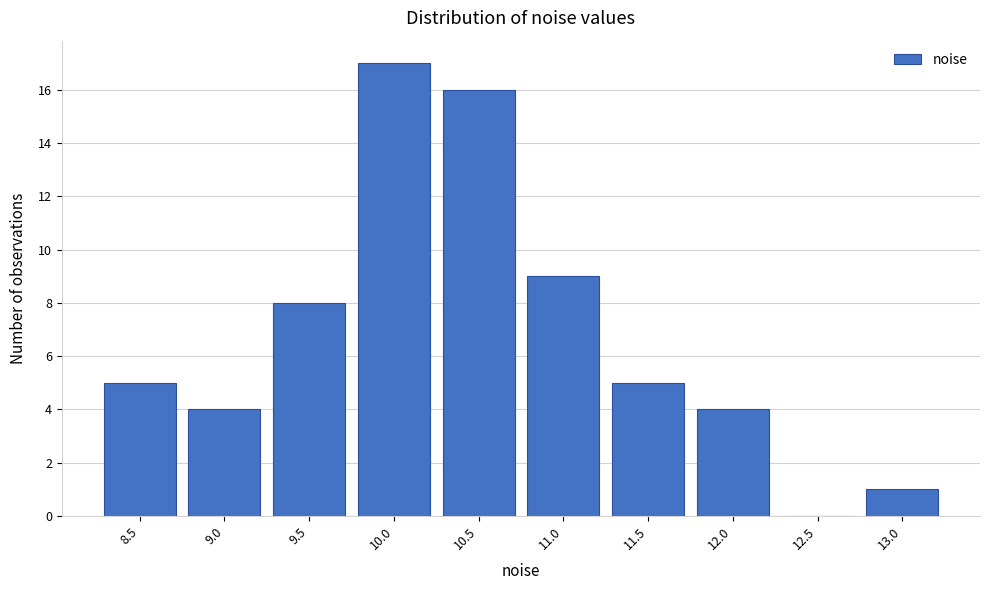

Reading left to right, list all the values displayed in this chart.

8.5=5	9.0=4	9.5=8	10.0=17	10.5=16	11.0=9	11.5=5	12.0=4	12.5=0	13.0=1